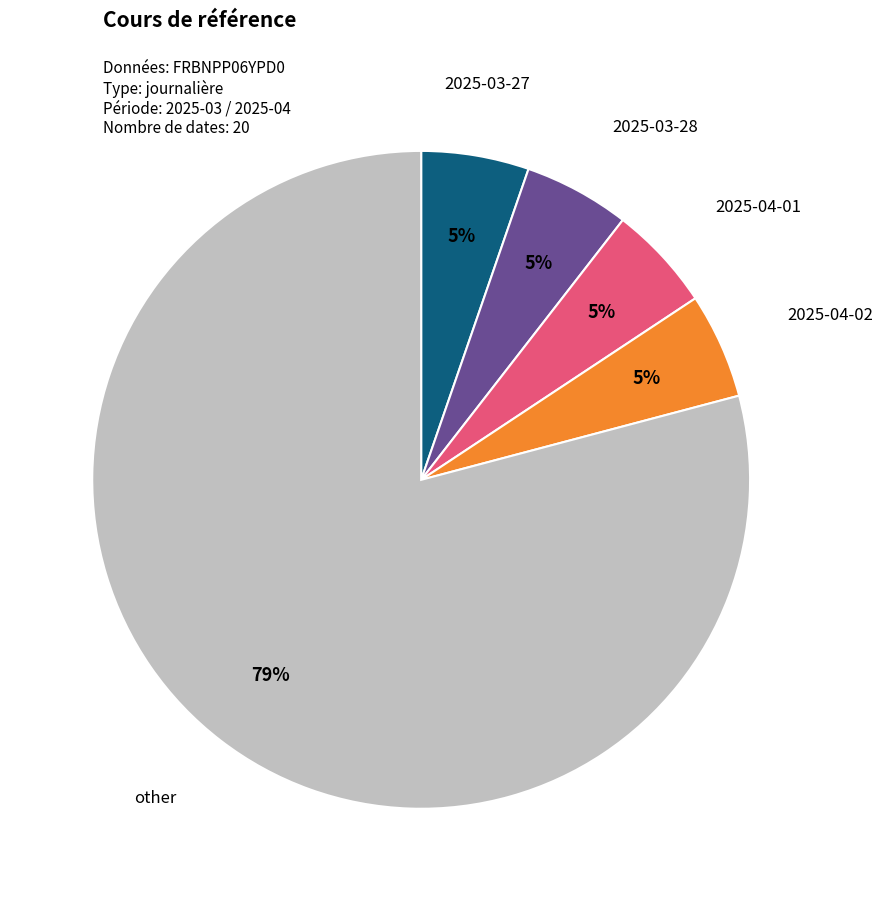

How many segments does this pie chart have?

5